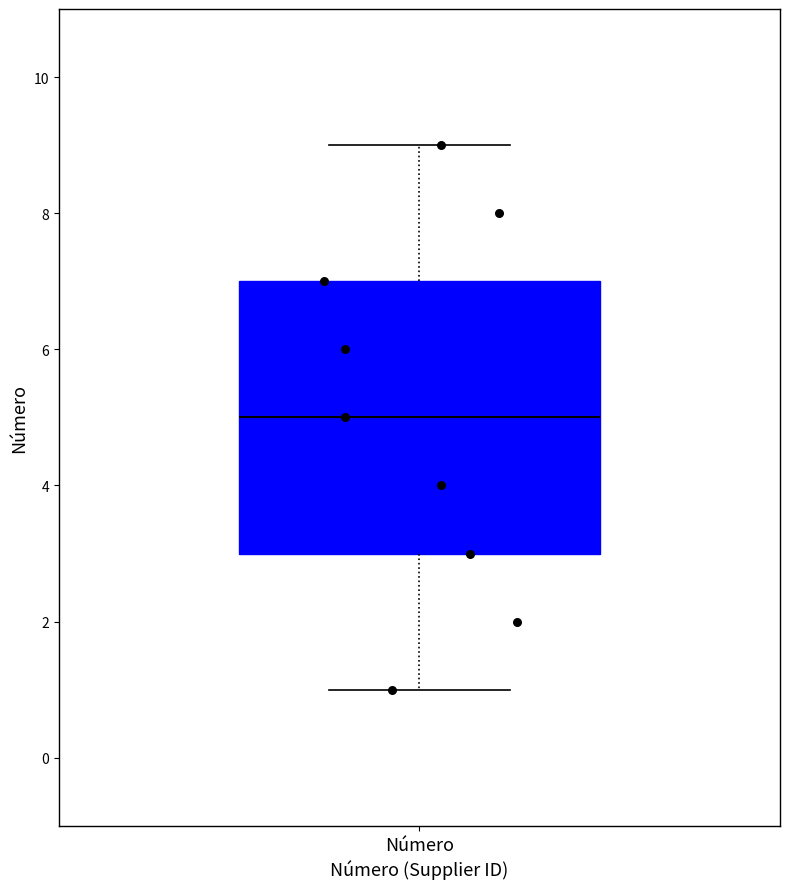

Transcribe this box plot: give where the median line is, the range the box spans, and where the two whiskers end, as read against the y-axis. The values are not printed on the chart, so give them approximately, as read against the axis.

median 5, box 3 to 7, whiskers 1 to 9